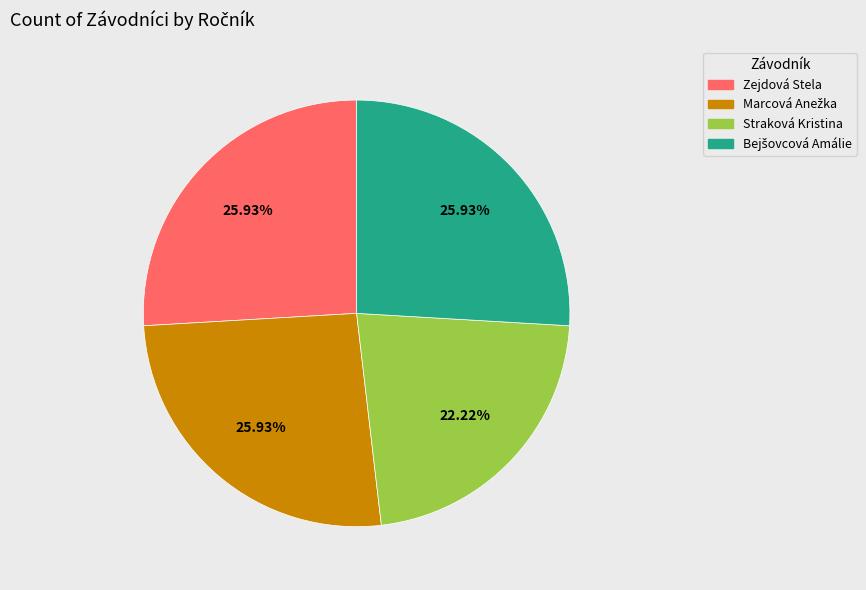

Does Straková Kristina account for over 50% of the chart?

No